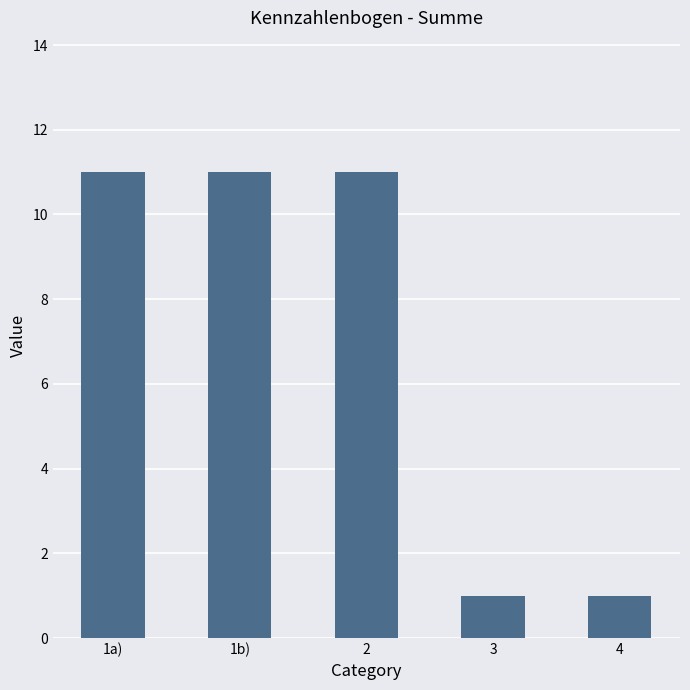

What is the sum of all values?

35